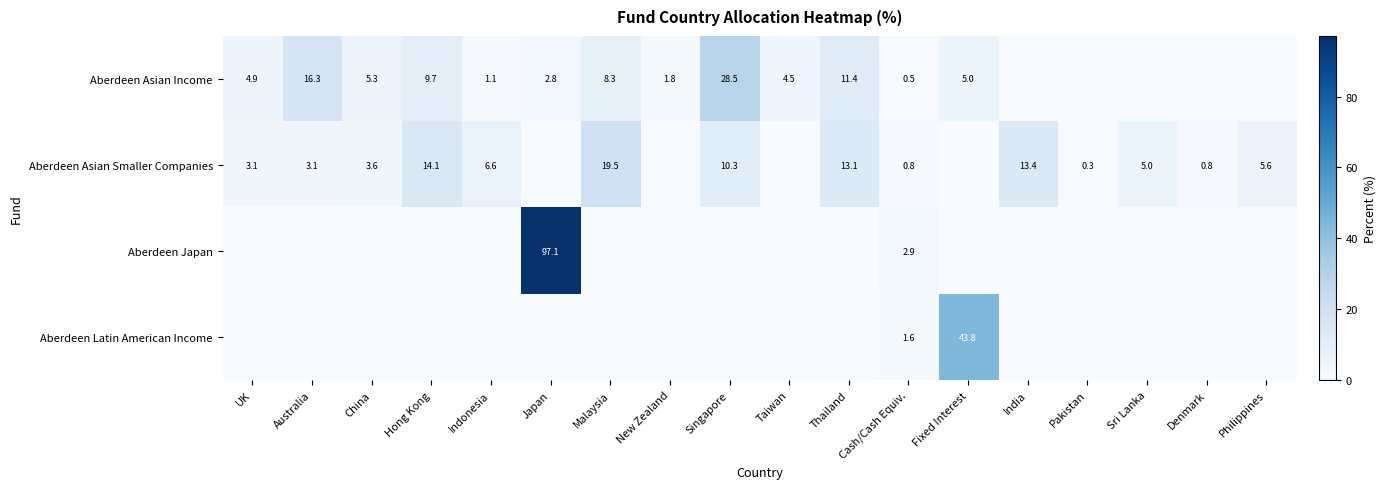

The value of Aberdeen Asian Smaller Companies at Philippines is 5.6. True or false?

True